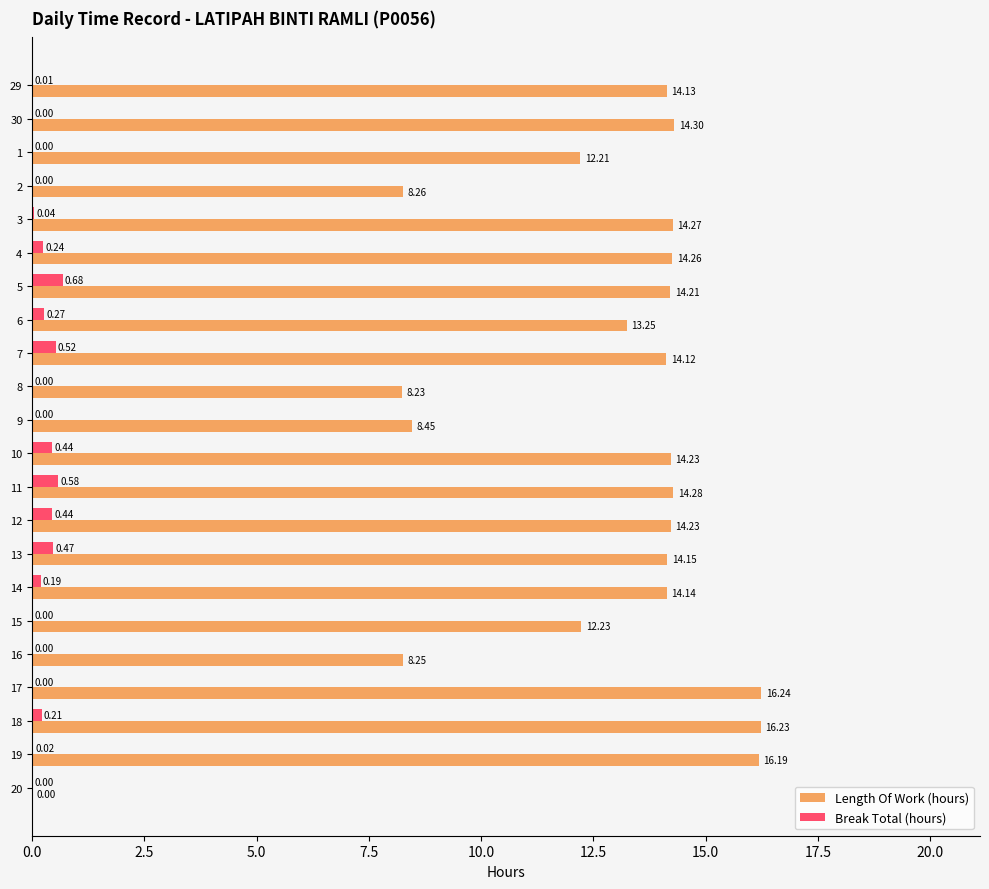

What is the maximum value shown in the chart?

16.2